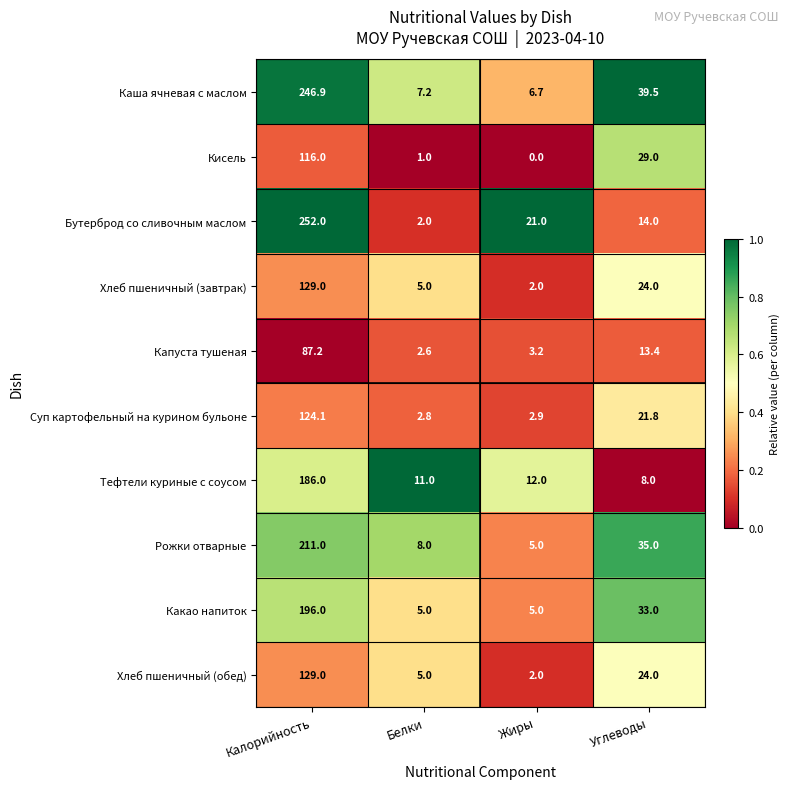

What value does the Рожки отварные series have at Калорийность?

211.0